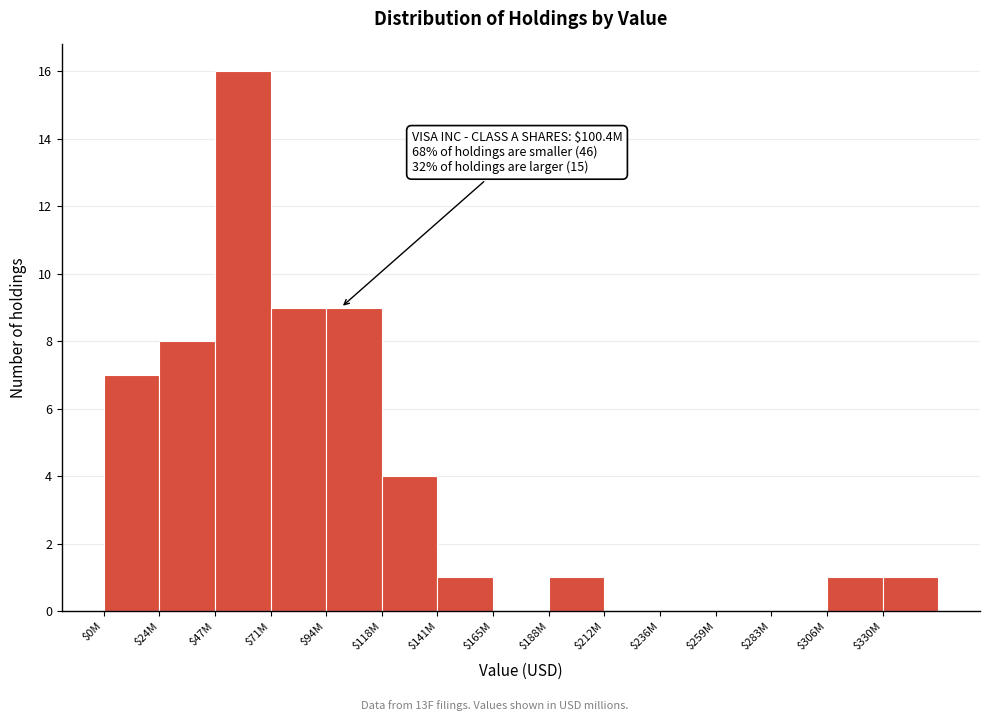

Is it true that the value at $165M is -10?

False